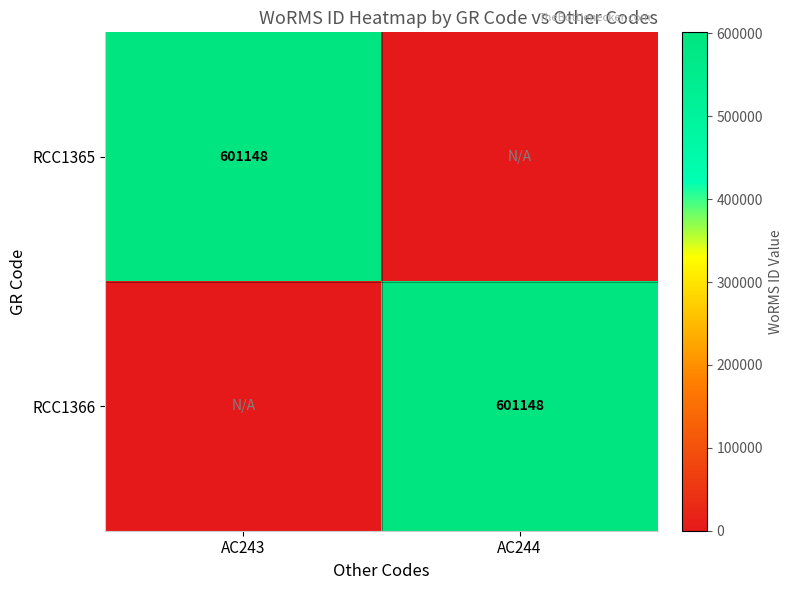

The value of RCC1365 at AC243 is 871027. True or false?

False